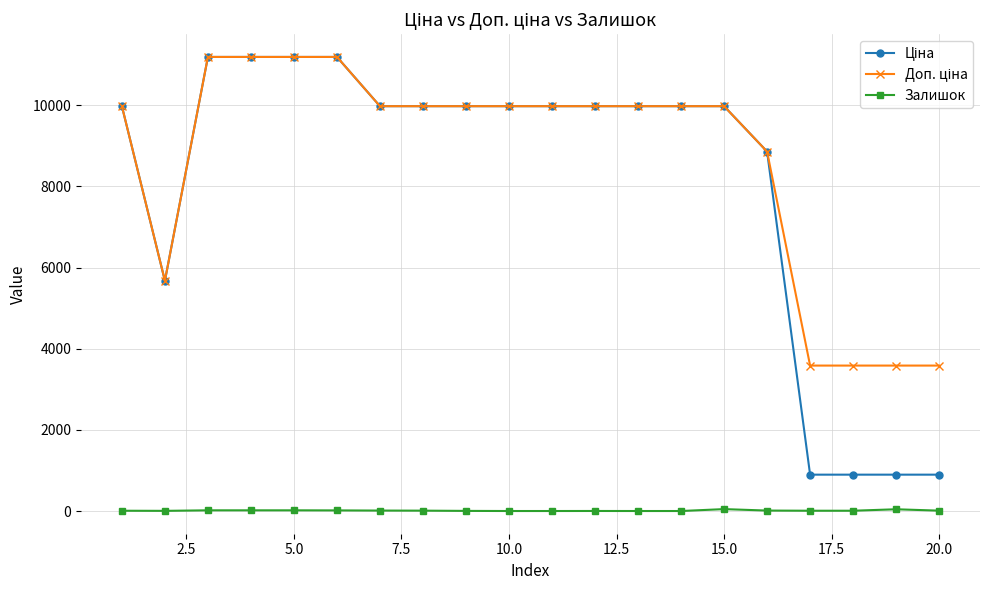

What is the maximum value shown in the chart?

11188.2